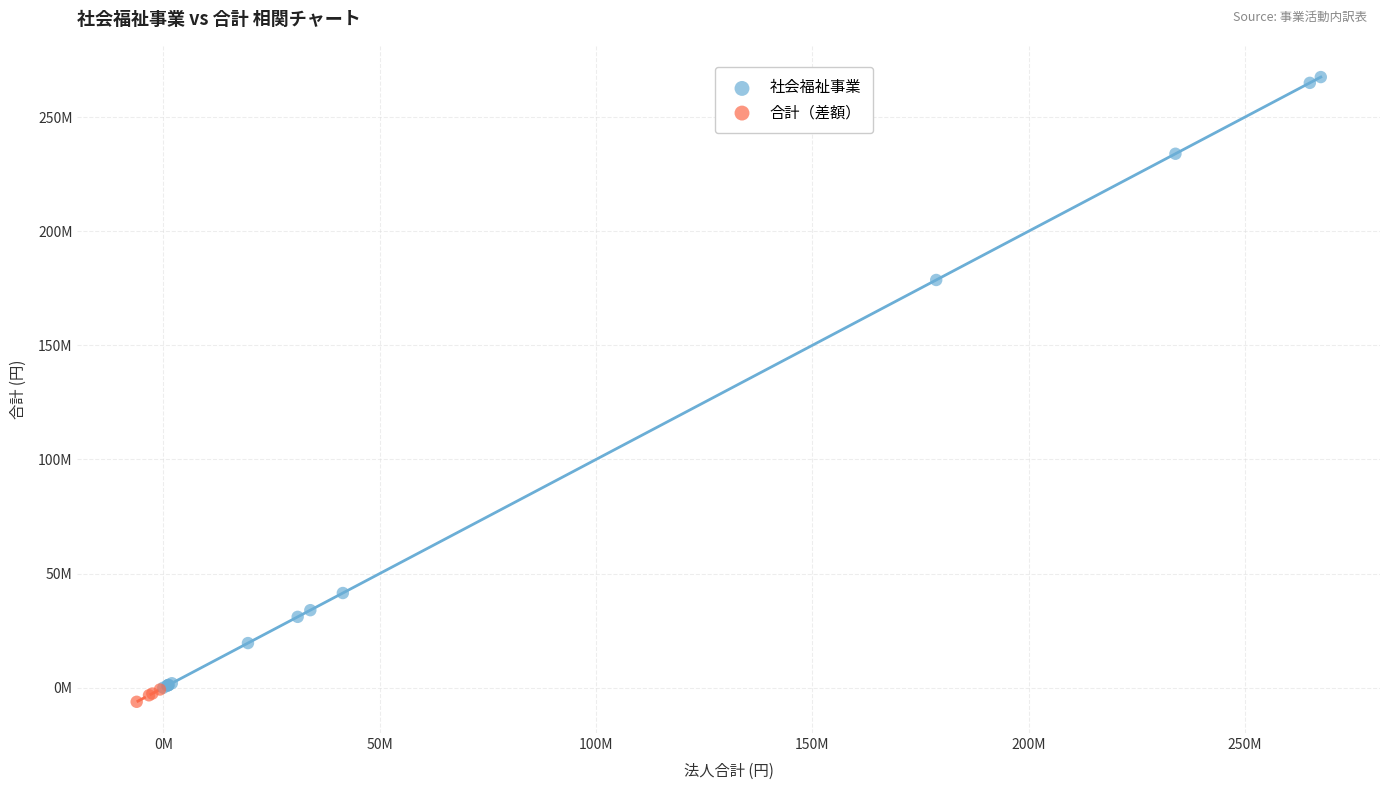

Which series contains the highest Y value?

社会福祉事業